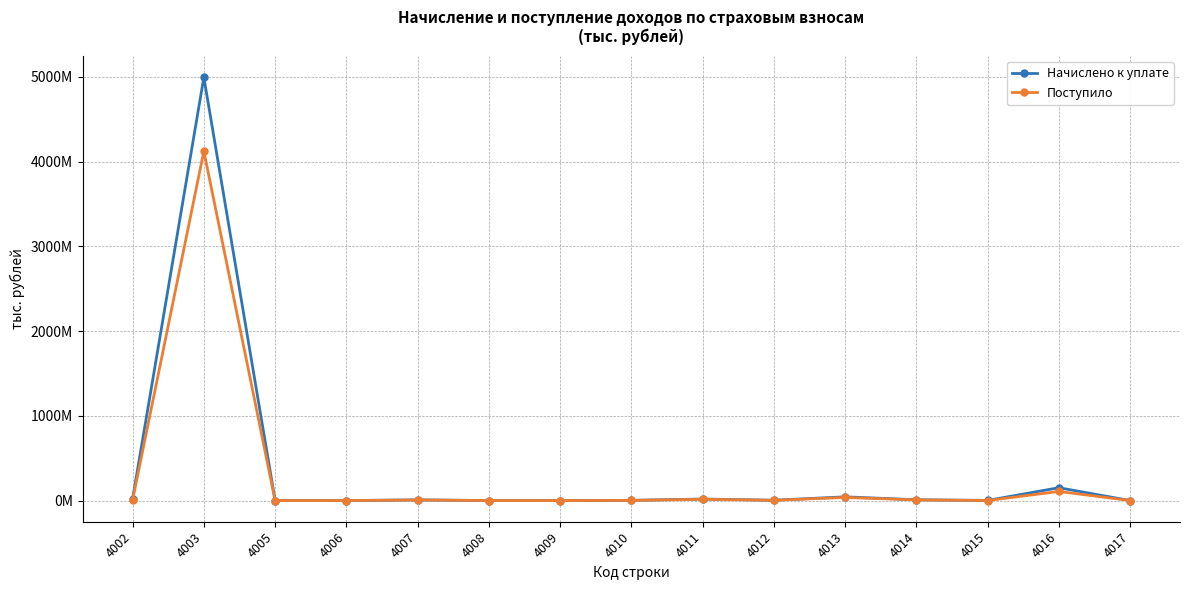

The value of Начислено к уплате at 4014 is 9355685. True or false?

True